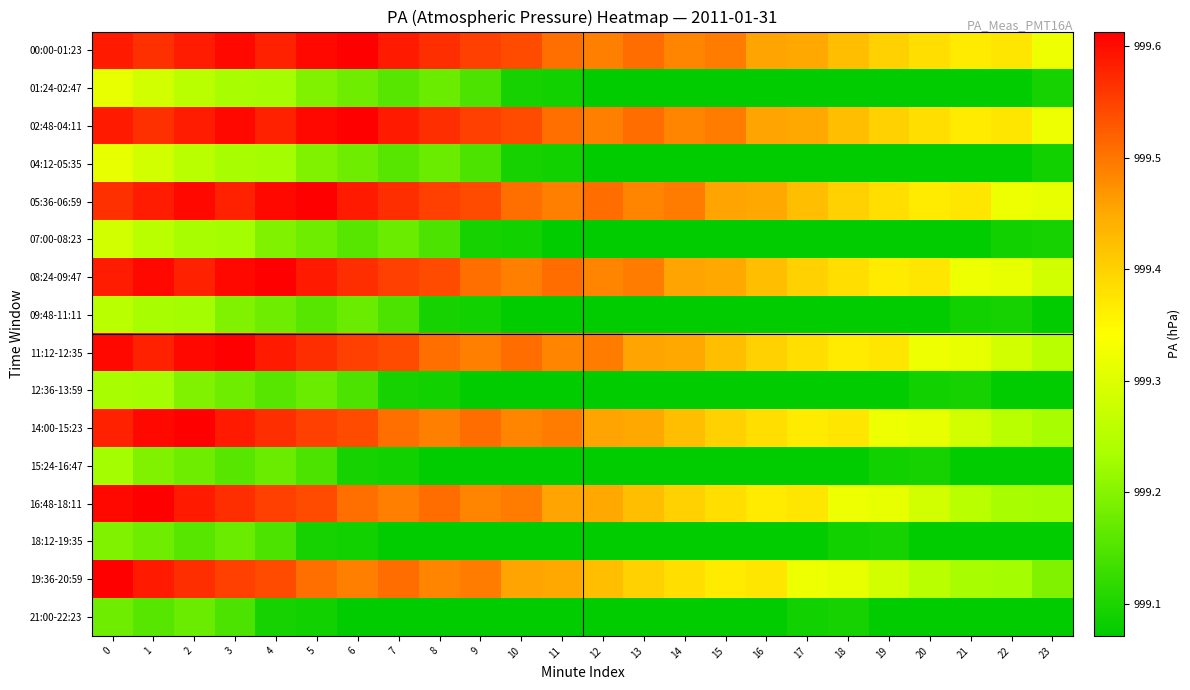

Reading right to left, transcribe all the data shown in this chart.

00:00-01:23: 23=999.3	22=999.4	21=999.4	20=999.4	19=999.4	18=999.4	17=999.5	16=999.5	15=999.5	14=999.5	13=999.5	12=999.5	11=999.5	10=999.5	9=999.5	8=999.6	7=999.6	6=999.6	5=999.6	4=999.6	3=999.6	2=999.6	1=999.6	0=999.6
01:24-02:47: 23=999.1	22=999.1	21=999.1	20=999.1	19=999.1	18=999.1	17=999.1	16=999.1	15=999.1	14=999.1	13=999.1	12=999.1	11=999.1	10=999.1	9=999.1	8=999.2	7=999.2	6=999.2	5=999.2	4=999.2	3=999.2	2=999.3	1=999.3	0=999.3
02:48-04:11: 23=999.3	22=999.4	21=999.4	20=999.4	19=999.4	18=999.4	17=999.5	16=999.5	15=999.5	14=999.5	13=999.5	12=999.5	11=999.5	10=999.5	9=999.5	8=999.6	7=999.6	6=999.6	5=999.6	4=999.6	3=999.6	2=999.6	1=999.6	0=999.6
04:12-05:35: 23=999.1	22=999.1	21=999.1	20=999.1	19=999.1	18=999.1	17=999.1	16=999.1	15=999.1	14=999.1	13=999.1	12=999.1	11=999.1	10=999.1	9=999.1	8=999.2	7=999.2	6=999.2	5=999.2	4=999.2	3=999.2	2=999.3	1=999.3	0=999.3
05:36-06:59: 23=999.3	22=999.3	21=999.4	20=999.4	19=999.4	18=999.4	17=999.4	16=999.5	15=999.5	14=999.5	13=999.5	12=999.5	11=999.5	10=999.5	9=999.5	8=999.5	7=999.6	6=999.6	5=999.6	4=999.6	3=999.6	2=999.6	1=999.6	0=999.6
07:00-08:23: 23=999.1	22=999.1	21=999.1	20=999.1	19=999.1	18=999.1	17=999.1	16=999.1	15=999.1	14=999.1	13=999.1	12=999.1	11=999.1	10=999.1	9=999.1	8=999.1	7=999.2	6=999.2	5=999.2	4=999.2	3=999.2	2=999.2	1=999.3	0=999.3
08:24-09:47: 23=999.3	22=999.3	21=999.3	20=999.4	19=999.4	18=999.4	17=999.4	16=999.4	15=999.5	14=999.5	13=999.5	12=999.5	11=999.5	10=999.5	9=999.5	8=999.5	7=999.5	6=999.6	5=999.6	4=999.6	3=999.6	2=999.6	1=999.6	0=999.6
09:48-11:11: 23=999.1	22=999.1	21=999.1	20=999.1	19=999.1	18=999.1	17=999.1	16=999.1	15=999.1	14=999.1	13=999.1	12=999.1	11=999.1	10=999.1	9=999.1	8=999.1	7=999.1	6=999.2	5=999.2	4=999.2	3=999.2	2=999.2	1=999.2	0=999.3
11:12-12:35: 23=999.3	22=999.3	21=999.3	20=999.3	19=999.4	18=999.4	17=999.4	16=999.4	15=999.4	14=999.5	13=999.5	12=999.5	11=999.5	10=999.5	9=999.5	8=999.5	7=999.5	6=999.5	5=999.6	4=999.6	3=999.6	2=999.6	1=999.6	0=999.6
12:36-13:59: 23=999.1	22=999.1	21=999.1	20=999.1	19=999.1	18=999.1	17=999.1	16=999.1	15=999.1	14=999.1	13=999.1	12=999.1	11=999.1	10=999.1	9=999.1	8=999.1	7=999.1	6=999.1	5=999.2	4=999.2	3=999.2	2=999.2	1=999.2	0=999.2
14:00-15:23: 23=999.2	22=999.3	21=999.3	20=999.3	19=999.3	18=999.4	17=999.4	16=999.4	15=999.4	14=999.4	13=999.5	12=999.5	11=999.5	10=999.5	9=999.5	8=999.5	7=999.5	6=999.5	5=999.5	4=999.6	3=999.6	2=999.6	1=999.6	0=999.6
15:24-16:47: 23=999.1	22=999.1	21=999.1	20=999.1	19=999.1	18=999.1	17=999.1	16=999.1	15=999.1	14=999.1	13=999.1	12=999.1	11=999.1	10=999.1	9=999.1	8=999.1	7=999.1	6=999.1	5=999.1	4=999.2	3=999.2	2=999.2	1=999.2	0=999.2
16:48-18:11: 23=999.2	22=999.2	21=999.3	20=999.3	19=999.3	18=999.3	17=999.4	16=999.4	15=999.4	14=999.4	13=999.4	12=999.5	11=999.5	10=999.5	9=999.5	8=999.5	7=999.5	6=999.5	5=999.5	4=999.5	3=999.6	2=999.6	1=999.6	0=999.6
18:12-19:35: 23=999.1	22=999.1	21=999.1	20=999.1	19=999.1	18=999.1	17=999.1	16=999.1	15=999.1	14=999.1	13=999.1	12=999.1	11=999.1	10=999.1	9=999.1	8=999.1	7=999.1	6=999.1	5=999.1	4=999.1	3=999.2	2=999.2	1=999.2	0=999.2
19:36-20:59: 23=999.2	22=999.2	21=999.2	20=999.3	19=999.3	18=999.3	17=999.3	16=999.4	15=999.4	14=999.4	13=999.4	12=999.4	11=999.5	10=999.5	9=999.5	8=999.5	7=999.5	6=999.5	5=999.5	4=999.5	3=999.5	2=999.6	1=999.6	0=999.6
21:00-22:23: 23=999.1	22=999.1	21=999.1	20=999.1	19=999.1	18=999.1	17=999.1	16=999.1	15=999.1	14=999.1	13=999.1	12=999.1	11=999.1	10=999.1	9=999.1	8=999.1	7=999.1	6=999.1	5=999.1	4=999.1	3=999.1	2=999.2	1=999.2	0=999.2